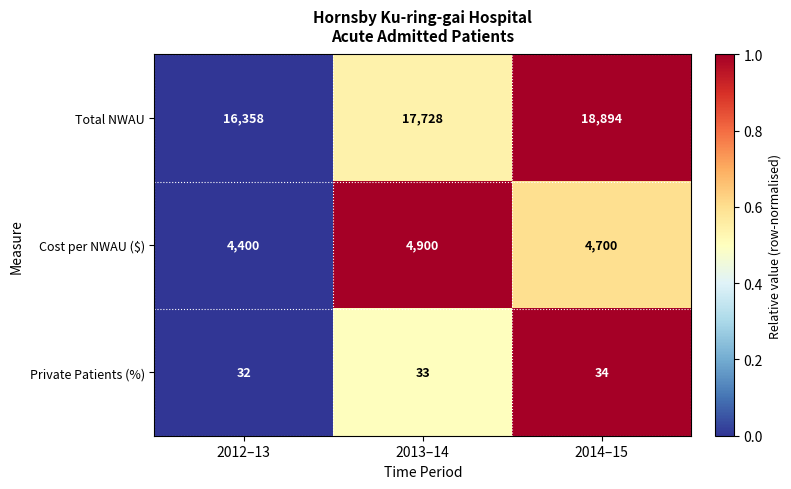

Count the number of data series in this chart.

3